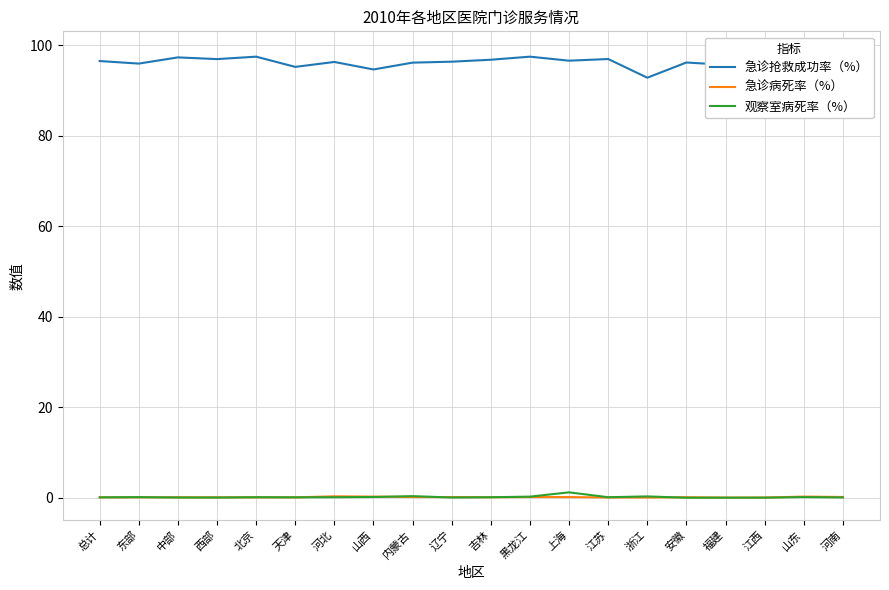

What is the spread (max minus min) of values at 总计?

96.4